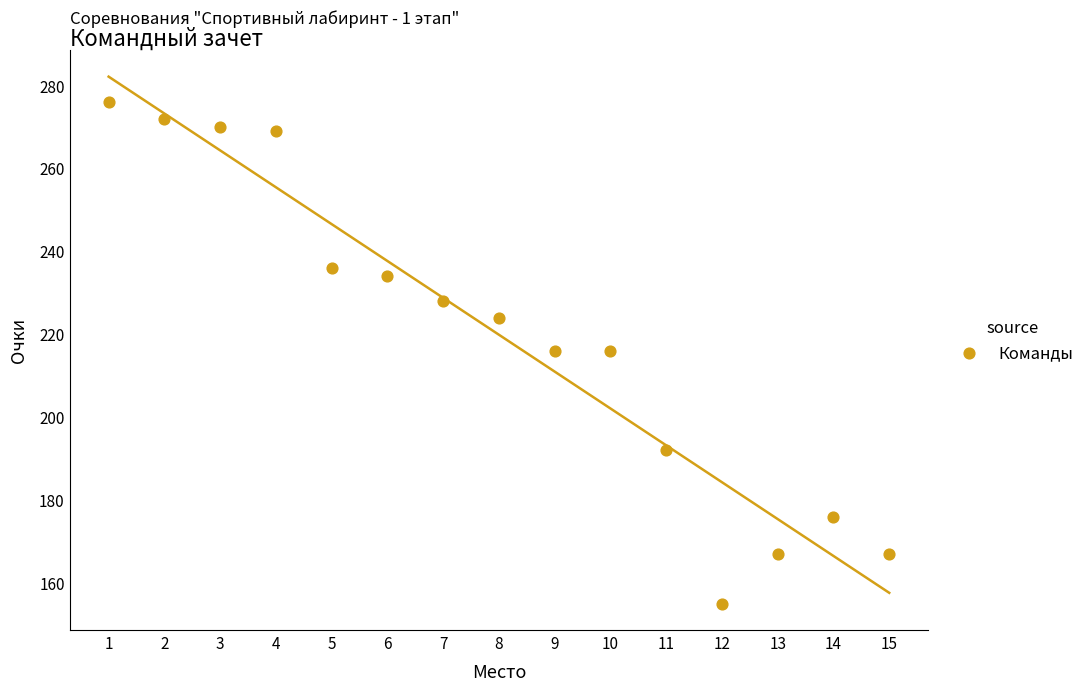

What is the range of X values (max minus min)?

14